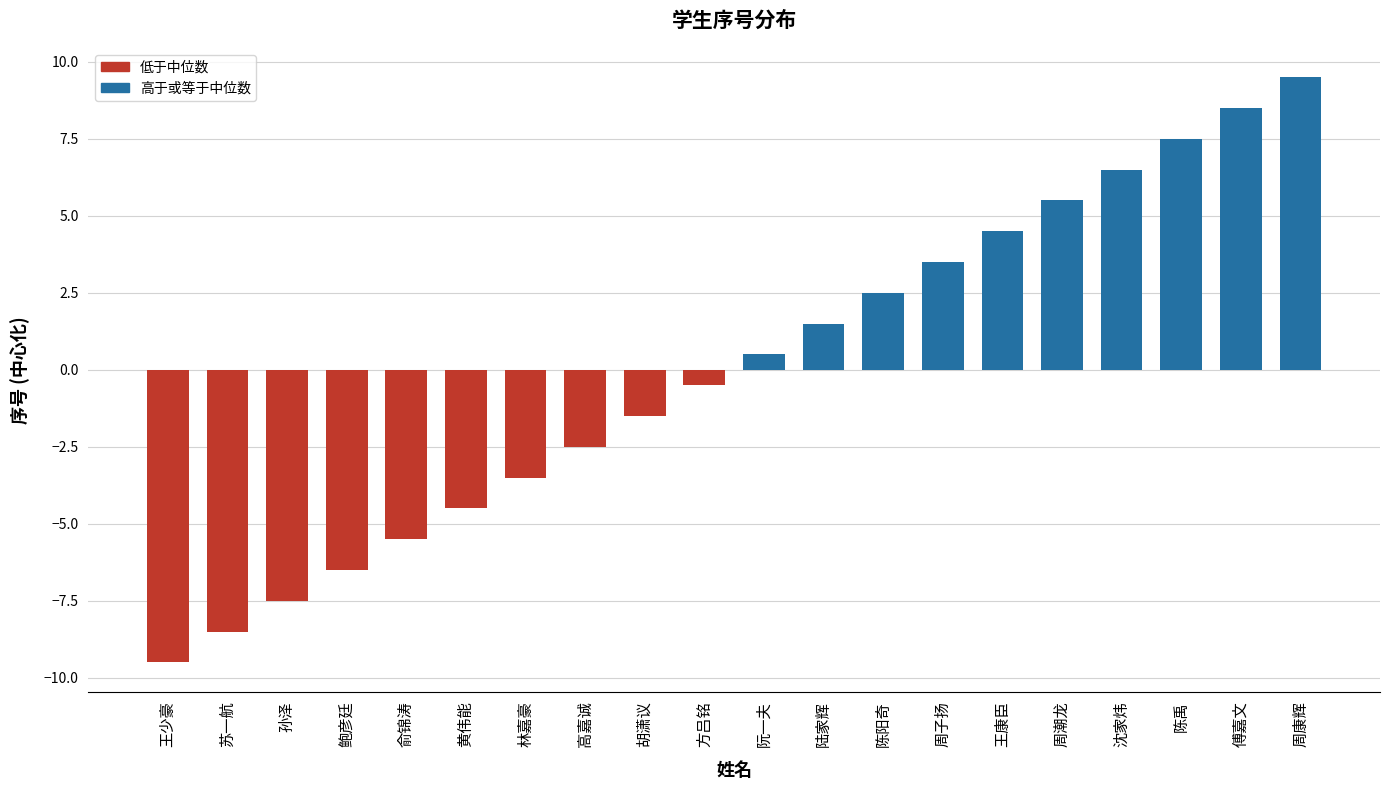

Reading right to left, what are all the values shown in this chart?

9.5	8.5	7.5	6.5	5.5	4.5	3.5	2.5	1.5	0.5	-0.5	-1.5	-2.5	-3.5	-4.5	-5.5	-6.5	-7.5	-8.5	-9.5